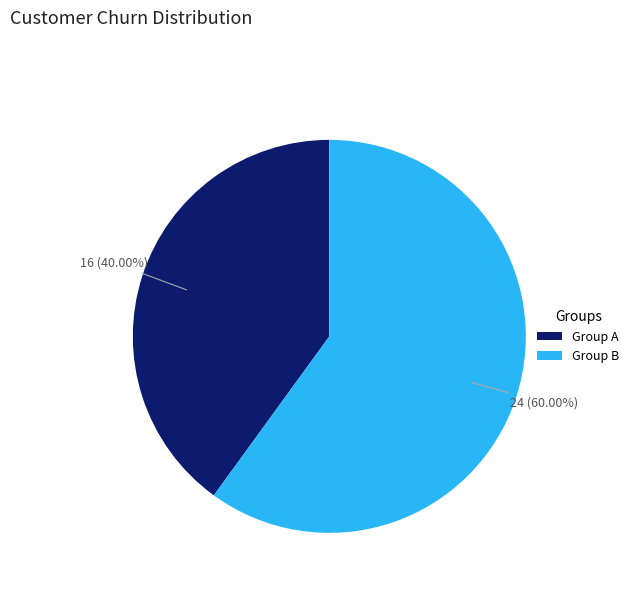

Which slice is the largest?

Group B